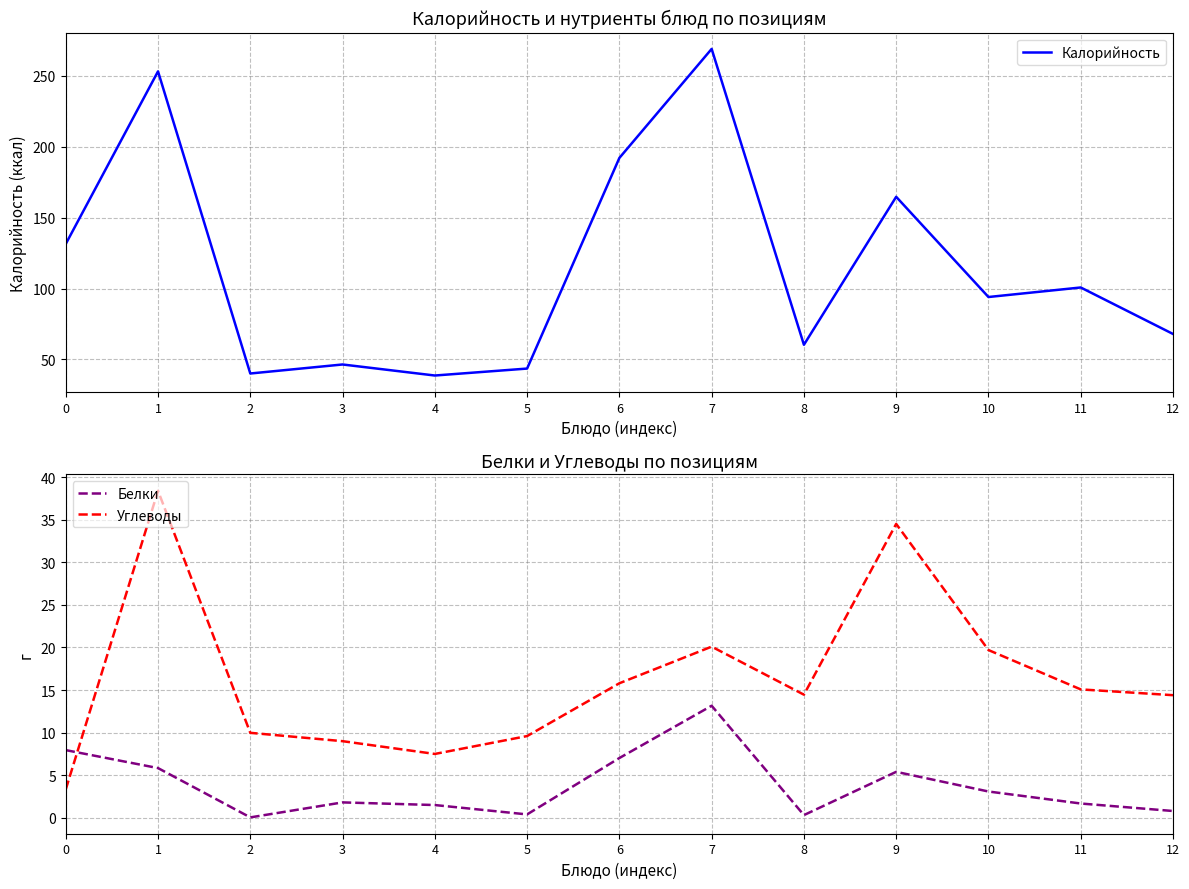

True or false: Калорийность and Белки intersect in this chart.

False